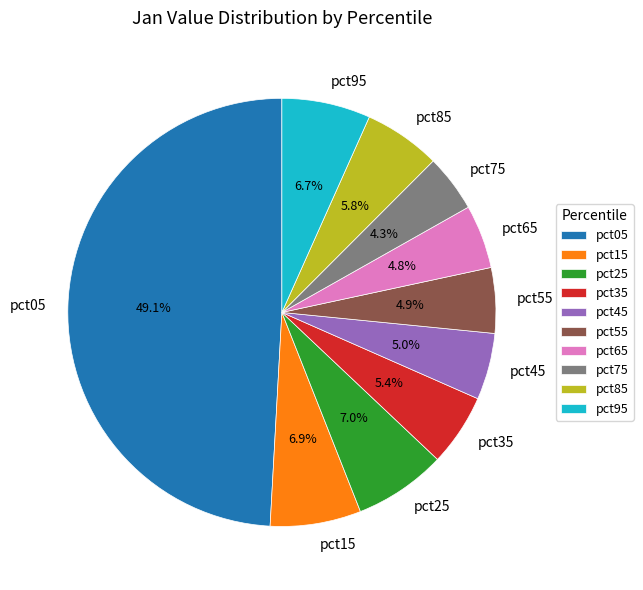

Which category has the biggest portion of the pie?

pct05